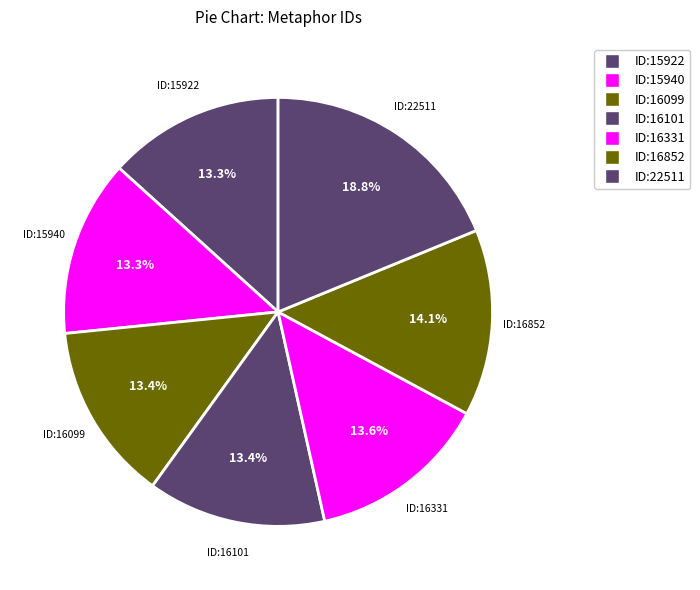

How many segments does this pie chart have?

7